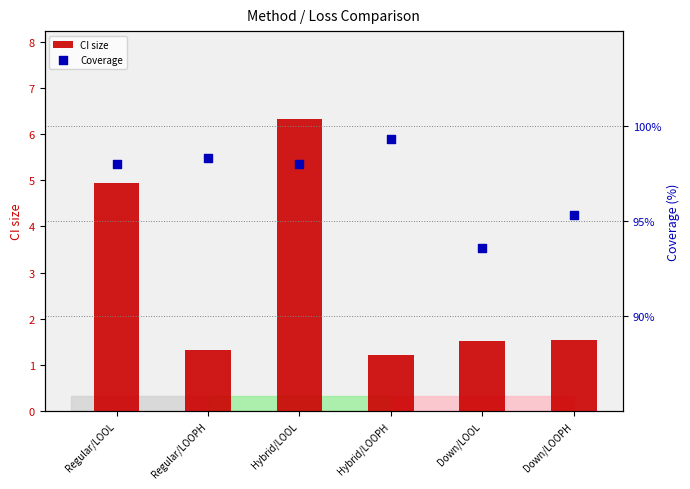

At which category is the sum across all series the highest?

Hybrid/LOOL